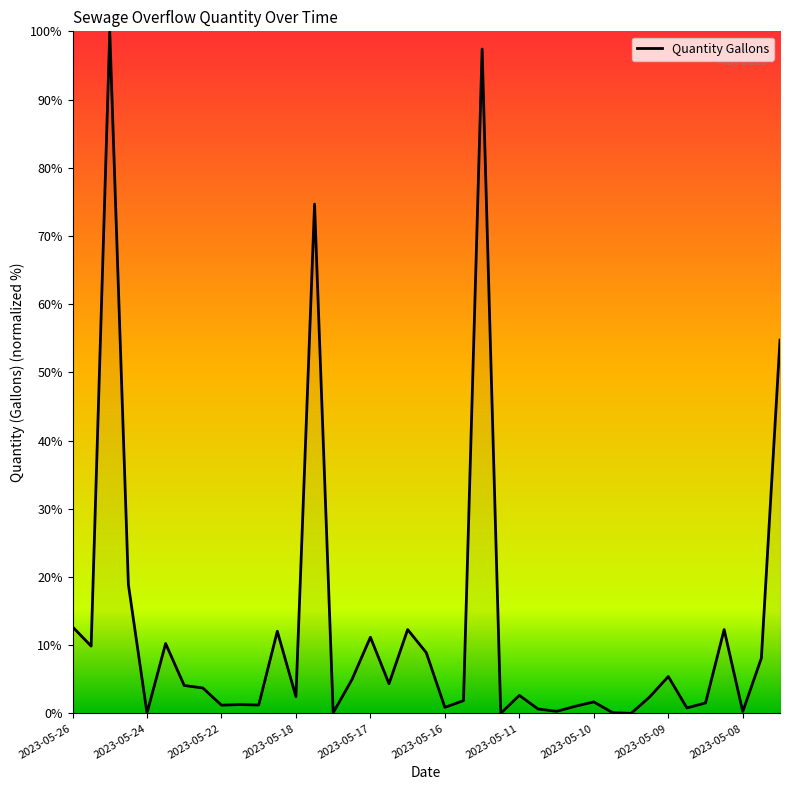

What is the difference between the maximum and minimum values?

100.0